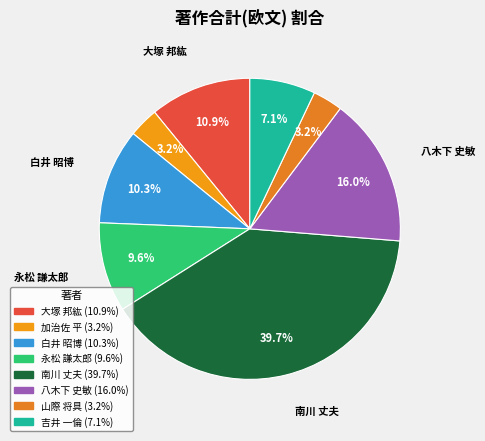

Count the number of slices in the pie.

8